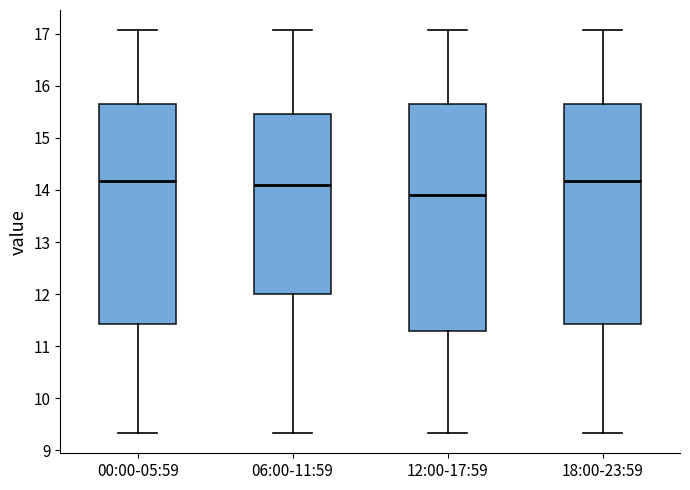

Which box has the lowest median line?

12:00-17:59